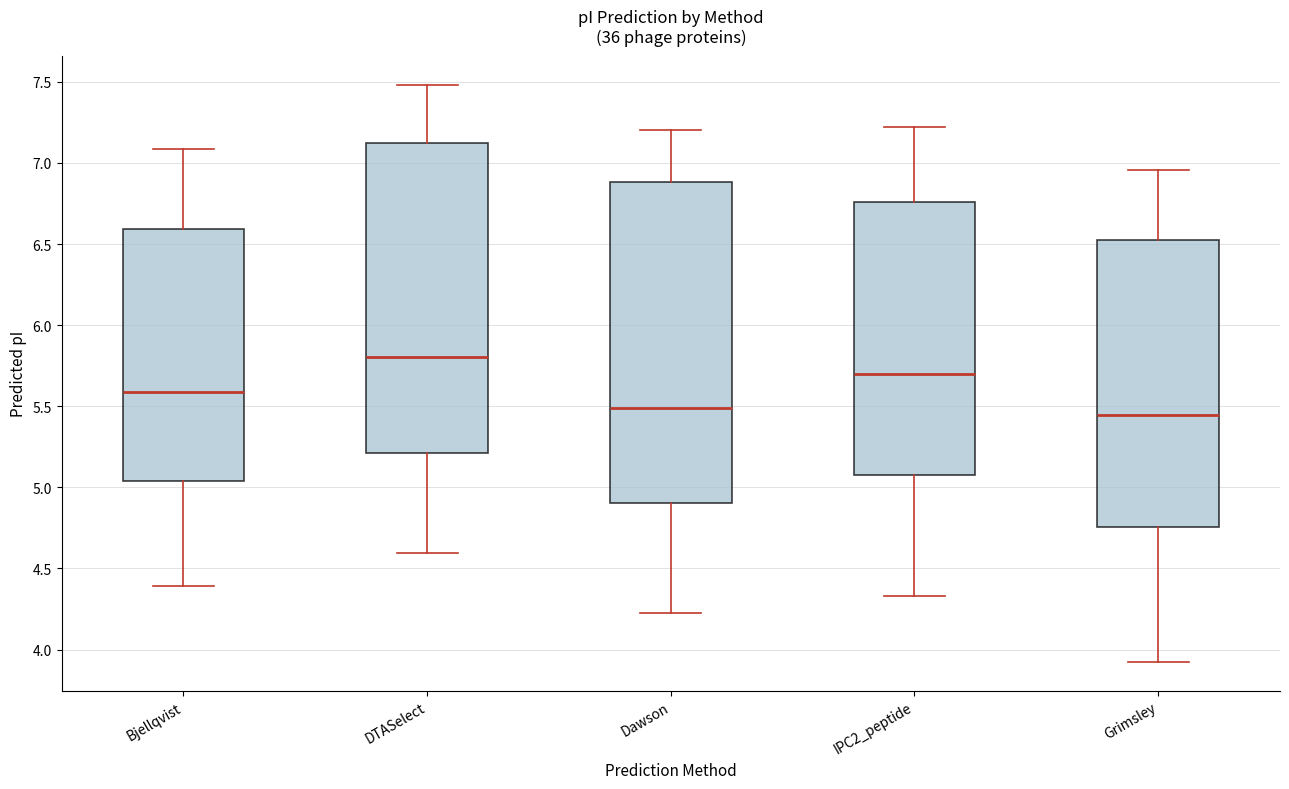

Reading left to right, read every box against the y-axis: the position of its median line, the range the box covers, and the ends of its whiskers. The values are not printed on the chart, so give them approximately, as read against the axis.

Bjellqvist: median 5.60, box 5.05 to 6.60, whiskers 4.40 to 7.10
DTASelect: median 5.80, box 5.20 to 7.10, whiskers 4.60 to 7.50
Dawson: median 5.50, box 4.90 to 6.90, whiskers 4.25 to 7.20
IPC2_peptide: median 5.70, box 5.10 to 6.75, whiskers 4.35 to 7.20
Grimsley: median 5.45, box 4.75 to 6.50, whiskers 3.90 to 6.95